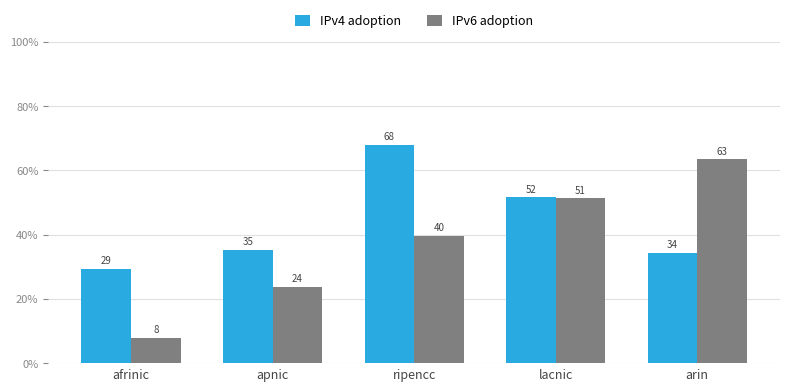

At apnic, list the series in order from largest to smallest.

IPv4 adoption, IPv6 adoption